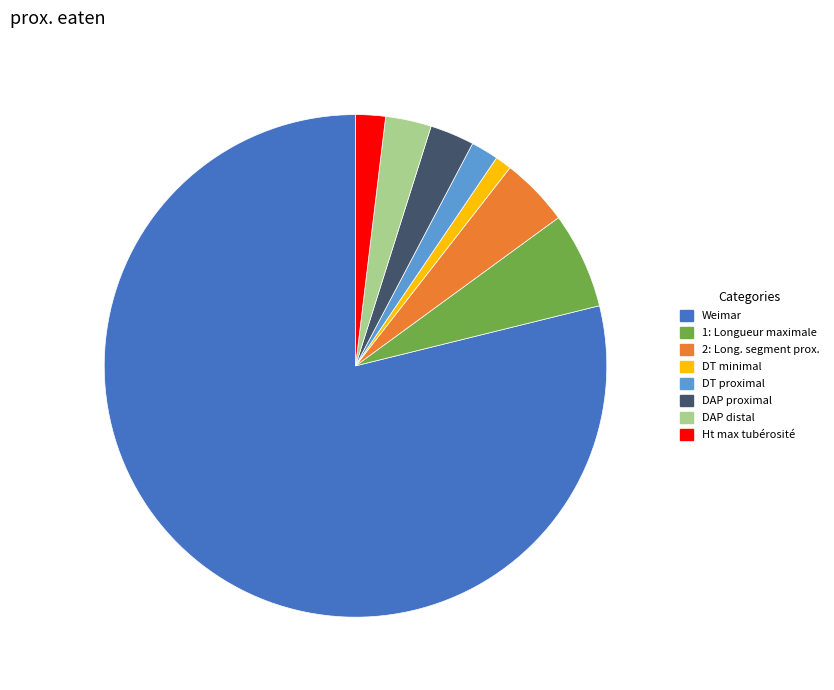

Is it true that 2: Long. segment prox. is 4% of the pie?

True